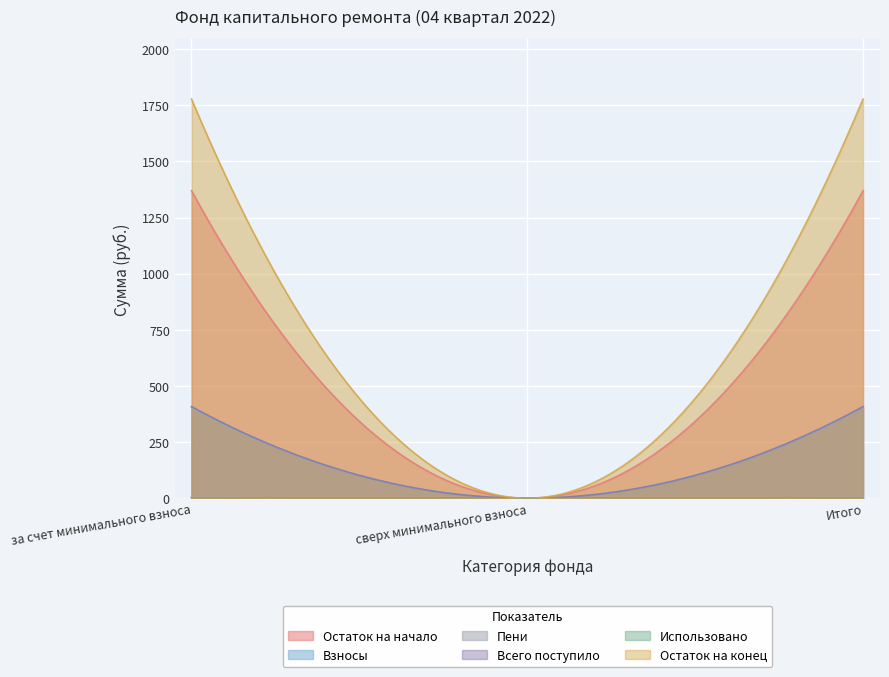

At how many categories does at least one series exceed 784?

2